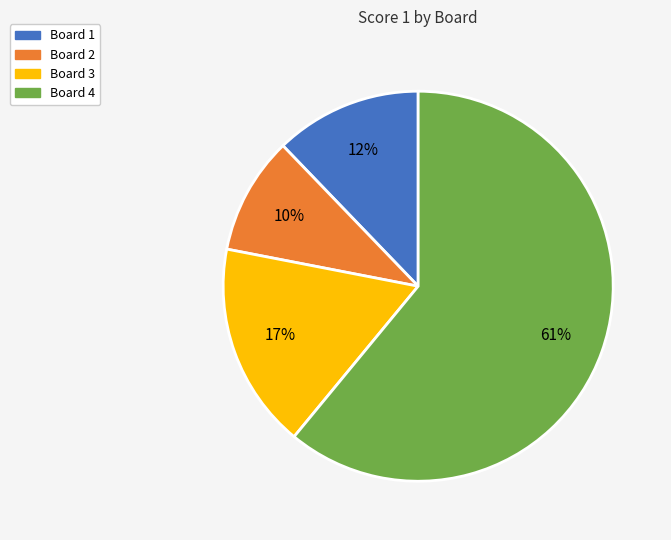

Does Board 1 represent more than half of the total?

No